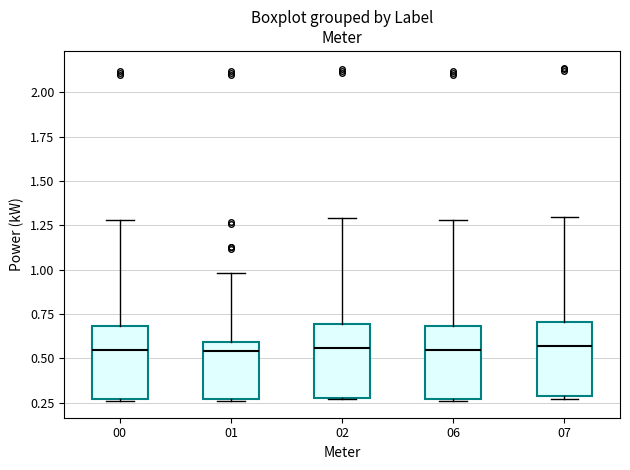

Reading left to right, read every box against the y-axis: the position of its median line, the range the box covers, and the ends of its whiskers. The values are not printed on the chart, so give them approximately, as read against the axis.

00: median 0.55, box 0.25 to 0.70, whiskers 0.25 to 1.30
01: median 0.55, box 0.25 to 0.60, whiskers 0.25 to 1.00
02: median 0.55, box 0.30 to 0.70, whiskers 0.25 to 1.30
06: median 0.55, box 0.25 to 0.70, whiskers 0.25 to 1.30
07: median 0.55, box 0.30 to 0.70, whiskers 0.25 to 1.30